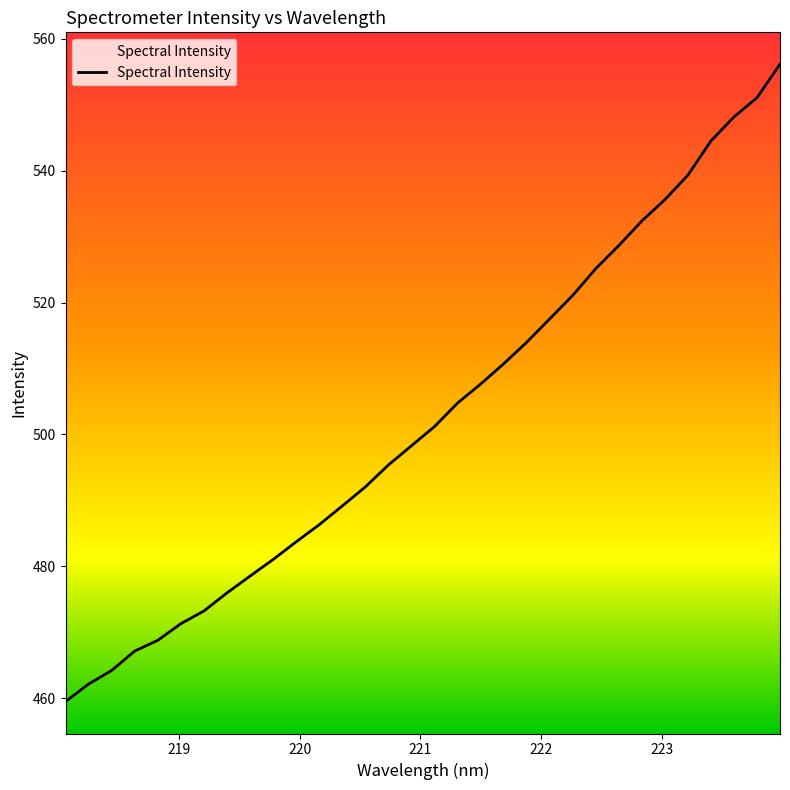

What is the difference between the maximum and minimum values?

96.7